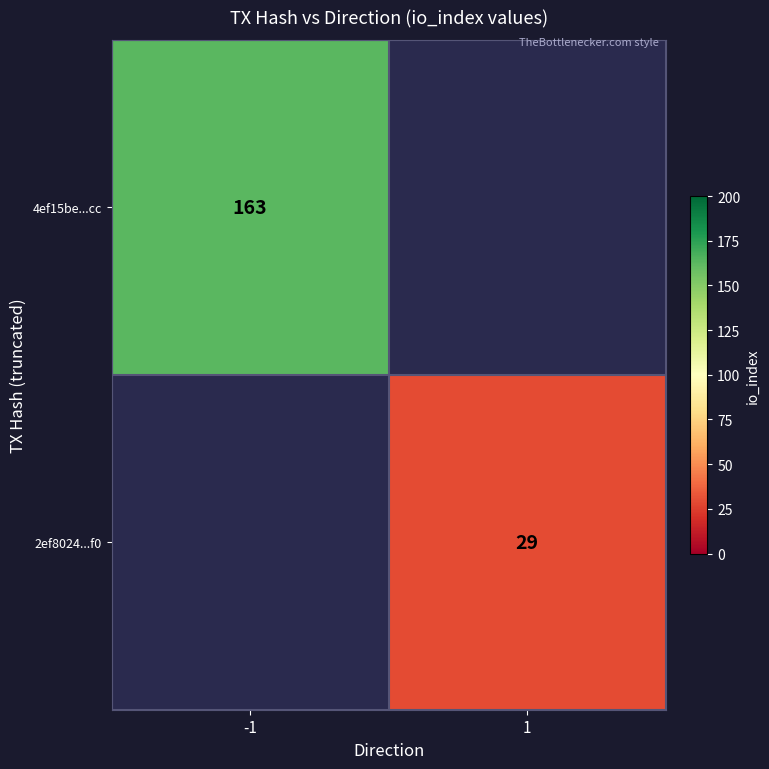

Is it true that 2ef8024...f0 equals 29 at 1?

True